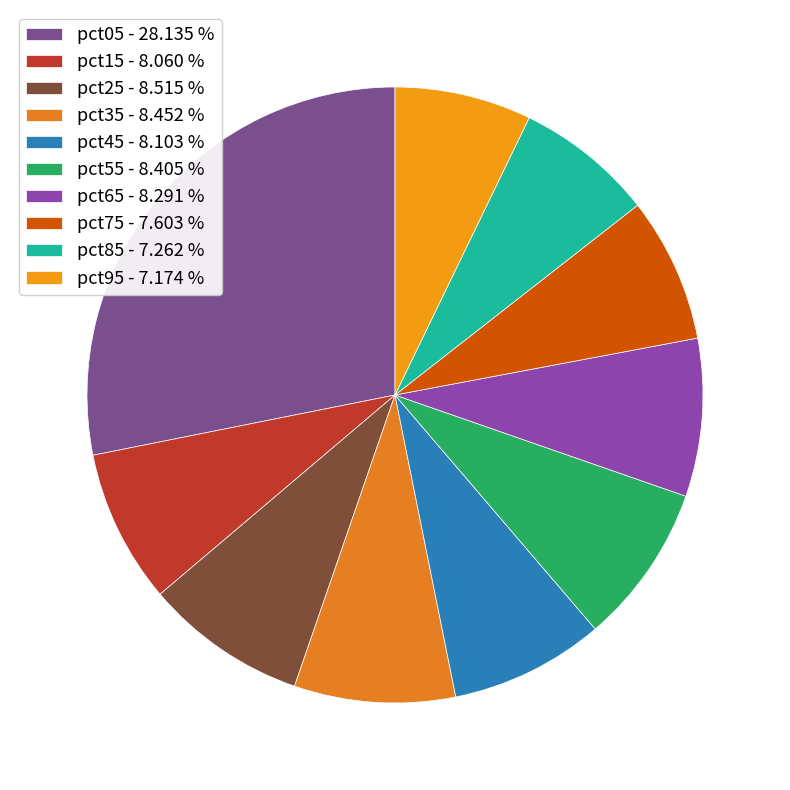

To the nearest percent, what percentage of the pie is pct85?

7%